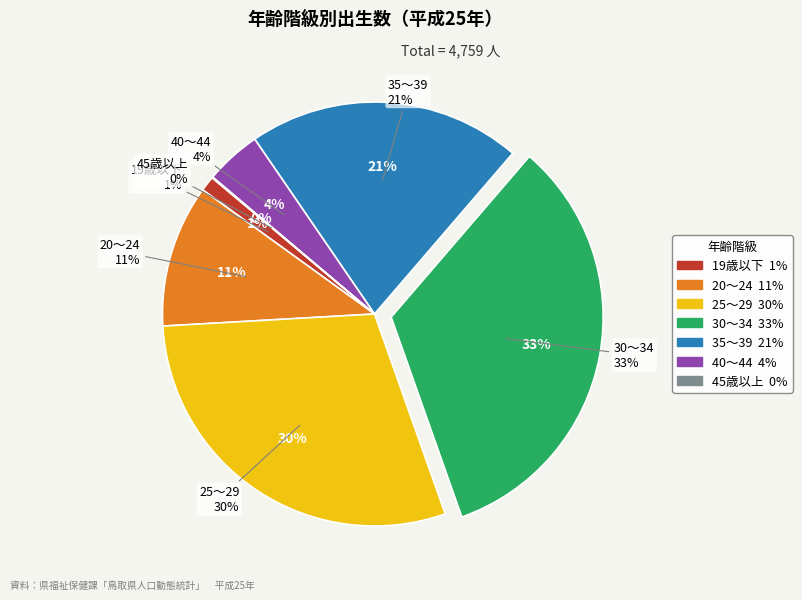

What percentage do 20～24 and 40～44 together represent?

15.1%